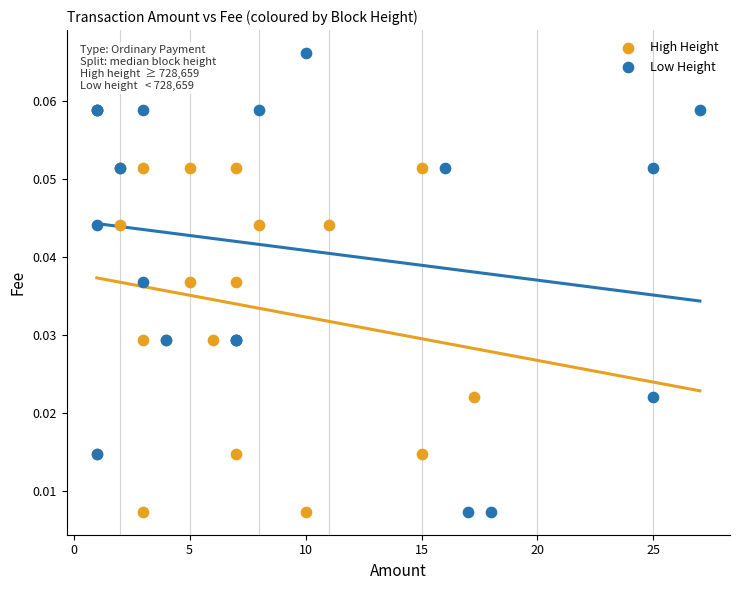

Which series reaches the maximum Y coordinate?

Low Height